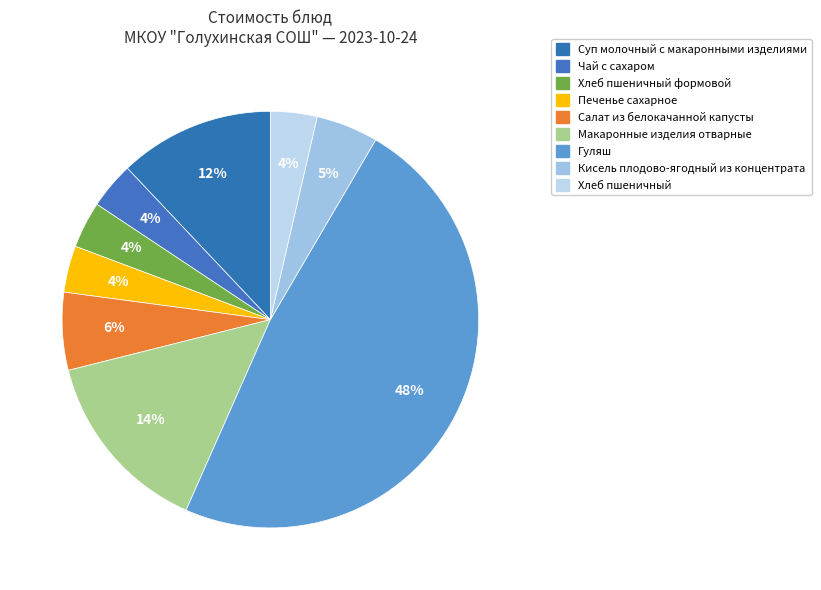

How many segments does this pie chart have?

9